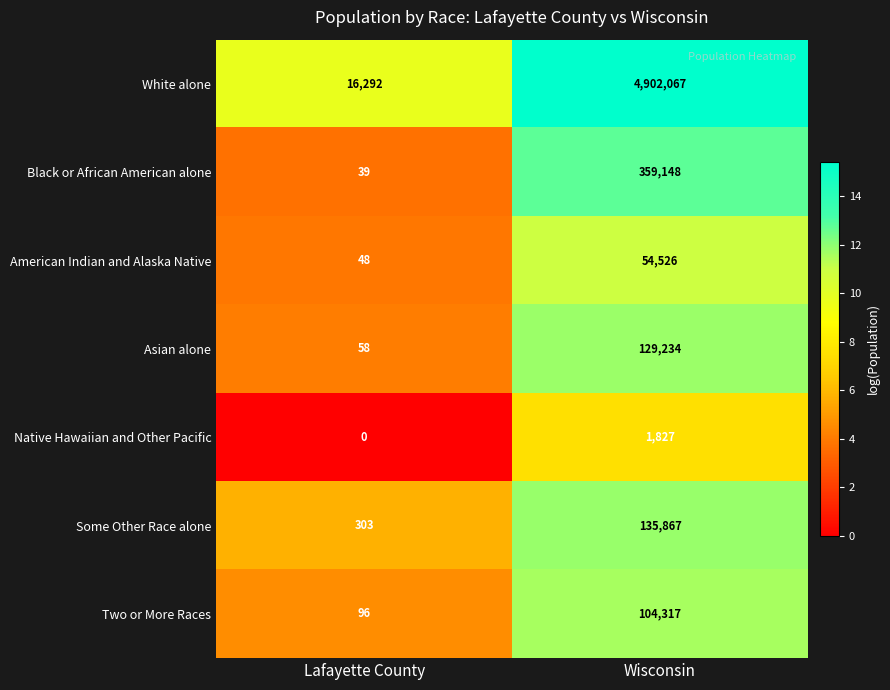

What is the sum of the Native Hawaiian and Other Pacific values at Wisconsin and Lafayette County?

1827